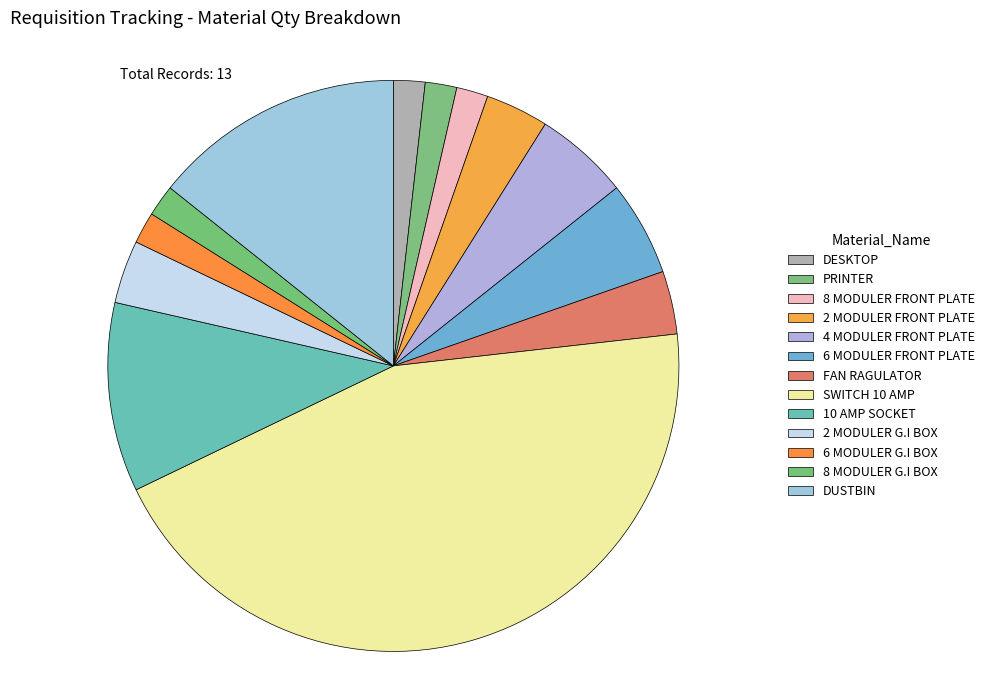

What is the ratio of the value at PRINTER to the value at 4 MODULER FRONT PLATE?

0.3